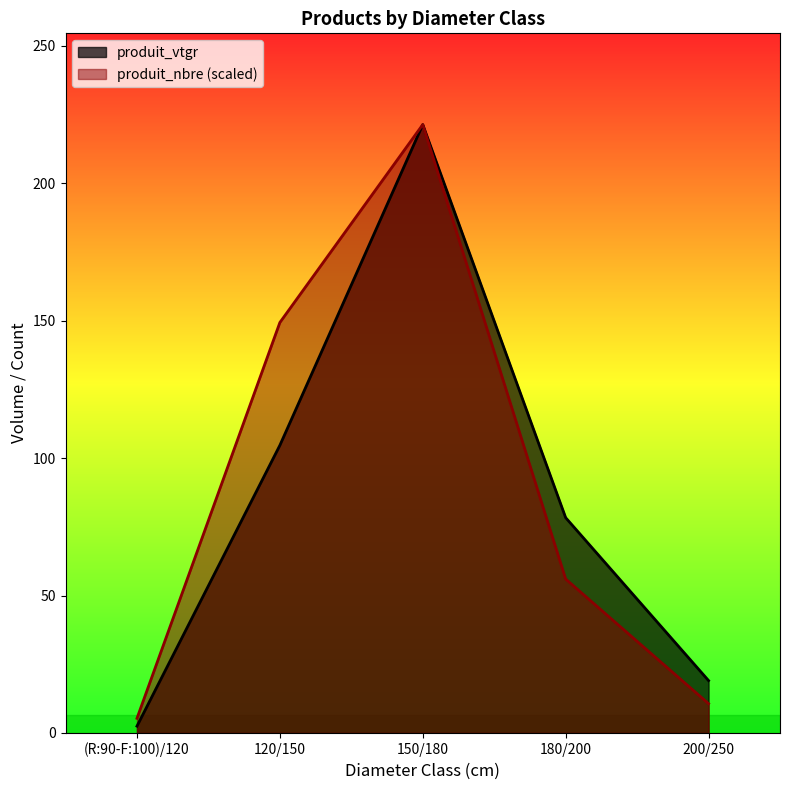

At which category is the sum across all series the highest?

150/180